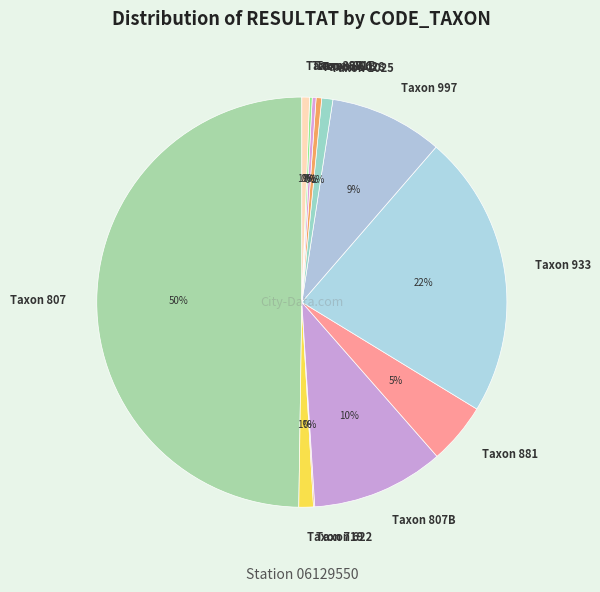

True or false: Taxon 807 accounts for 65% of the total.

False